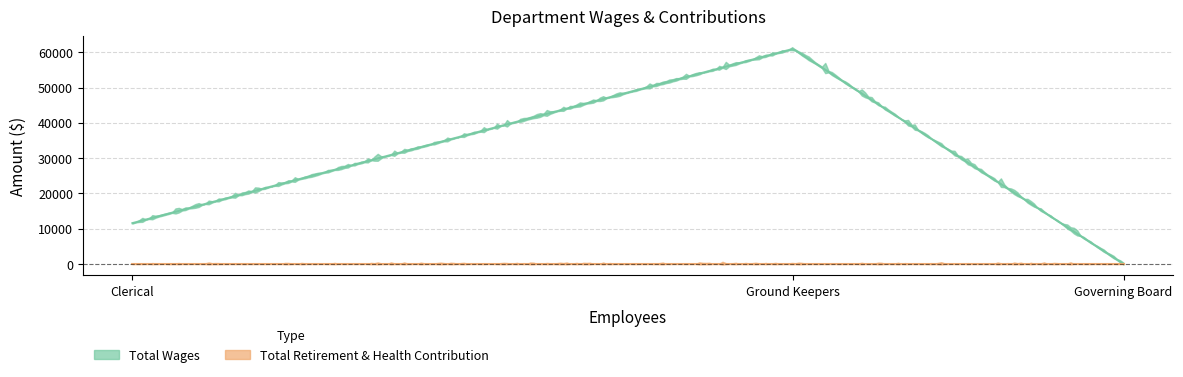

Which series changed the most between Ground Keepers and Clerical?

Total Wages